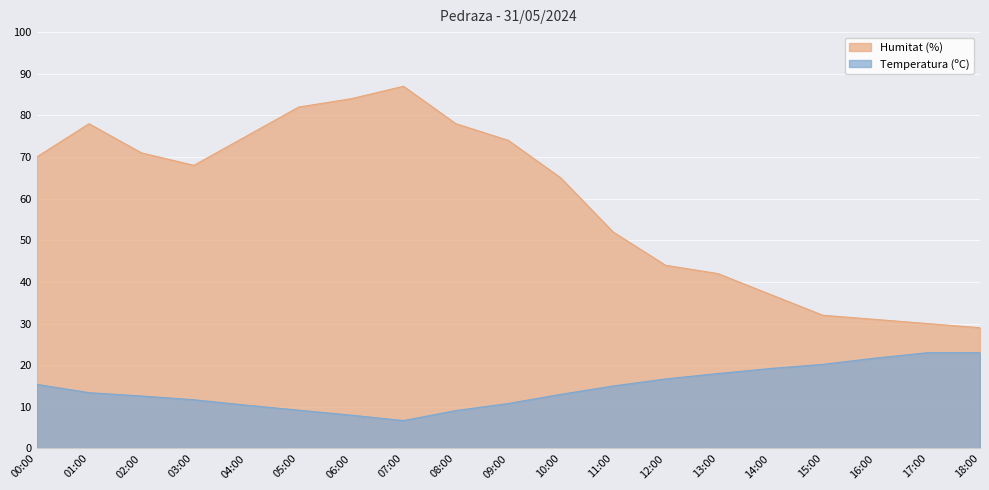

Count the number of data series in this chart.

2